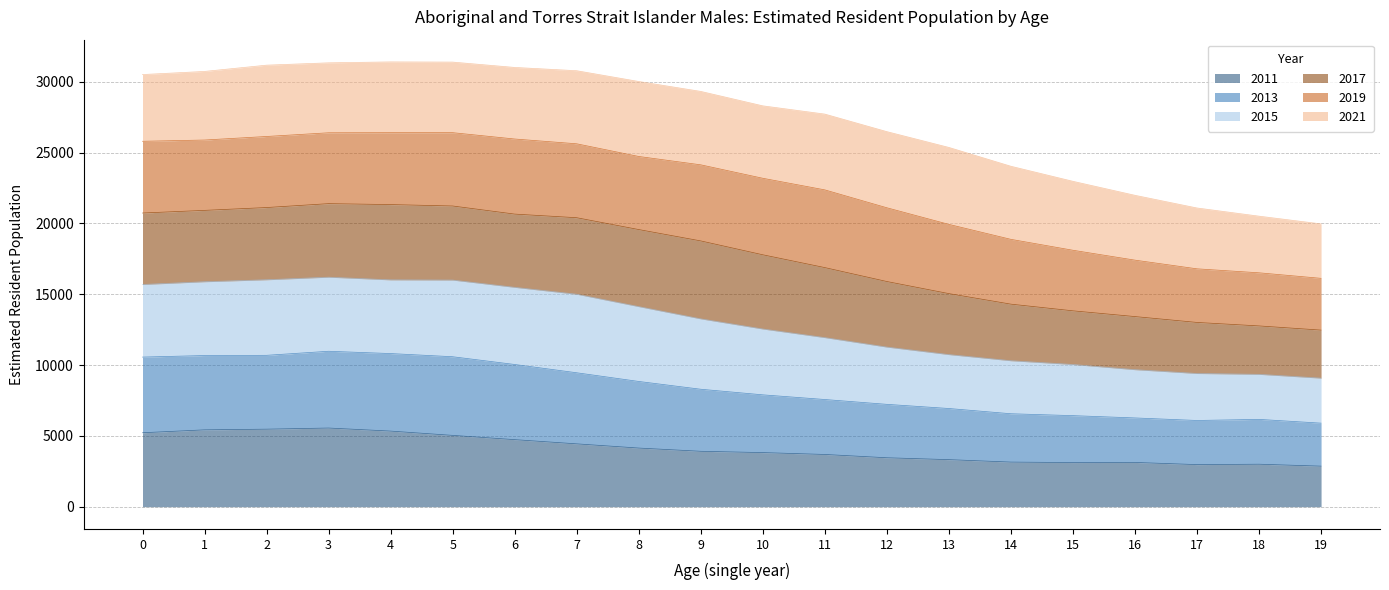

The value of 2011 at 10 is 1622. True or false?

False